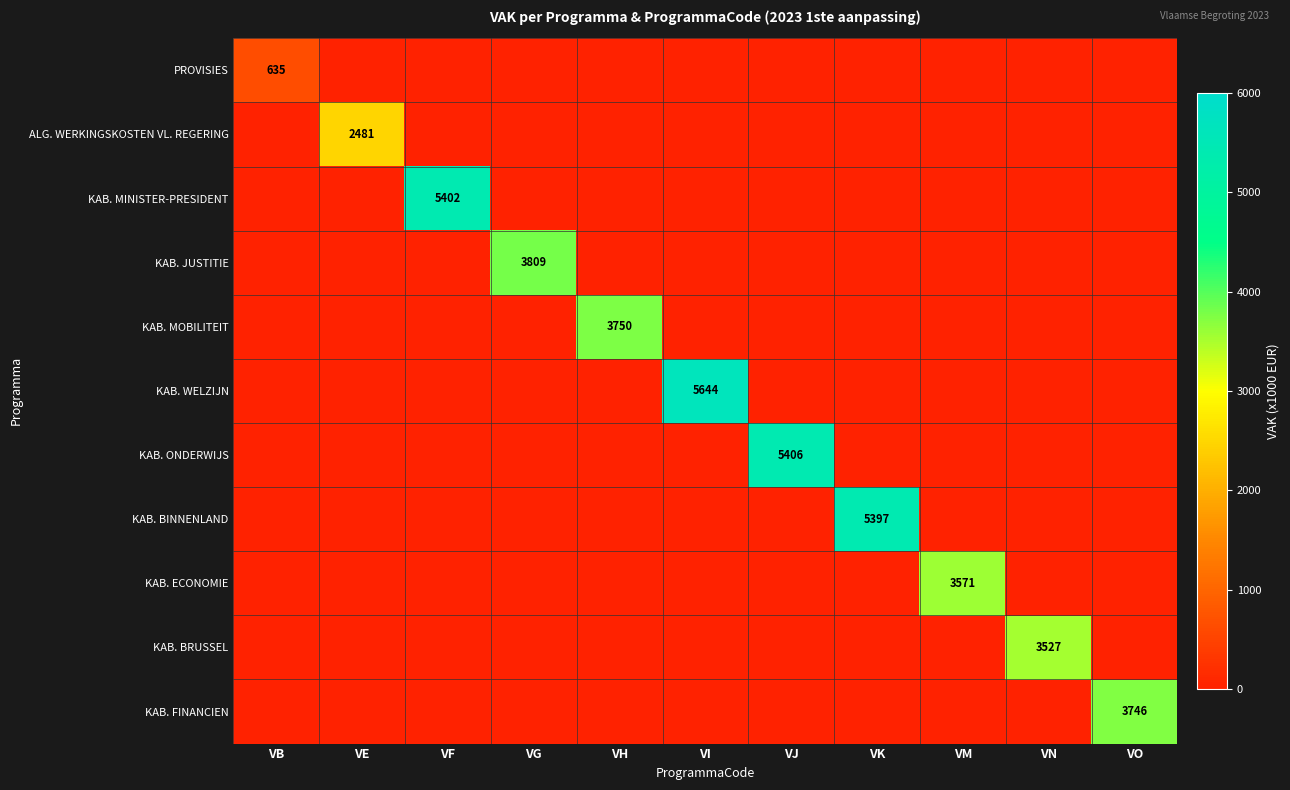

How many data points does each series have?

11